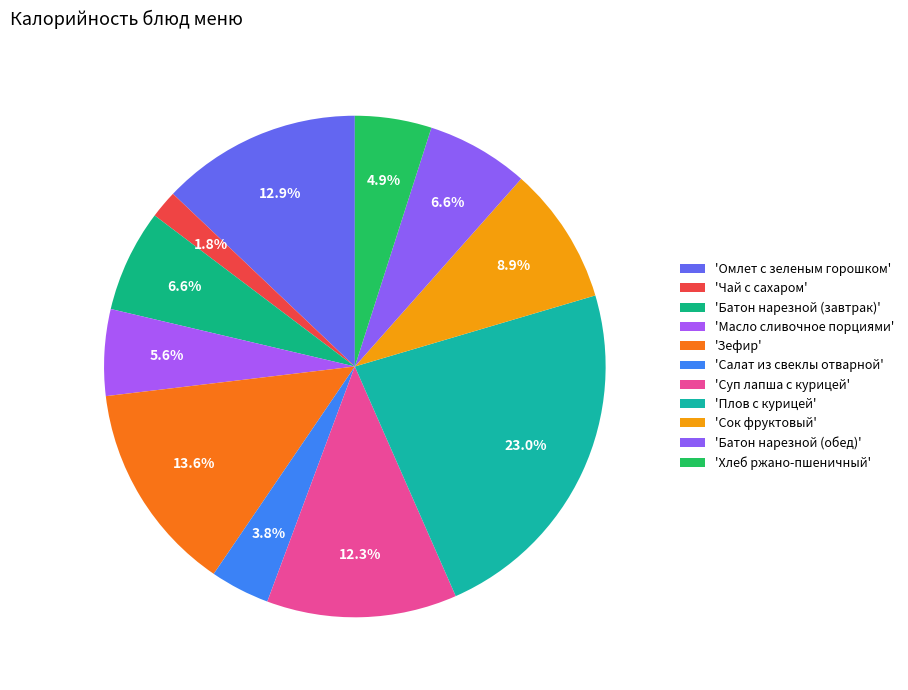

Is there any slice that represents more than half of the pie?

No